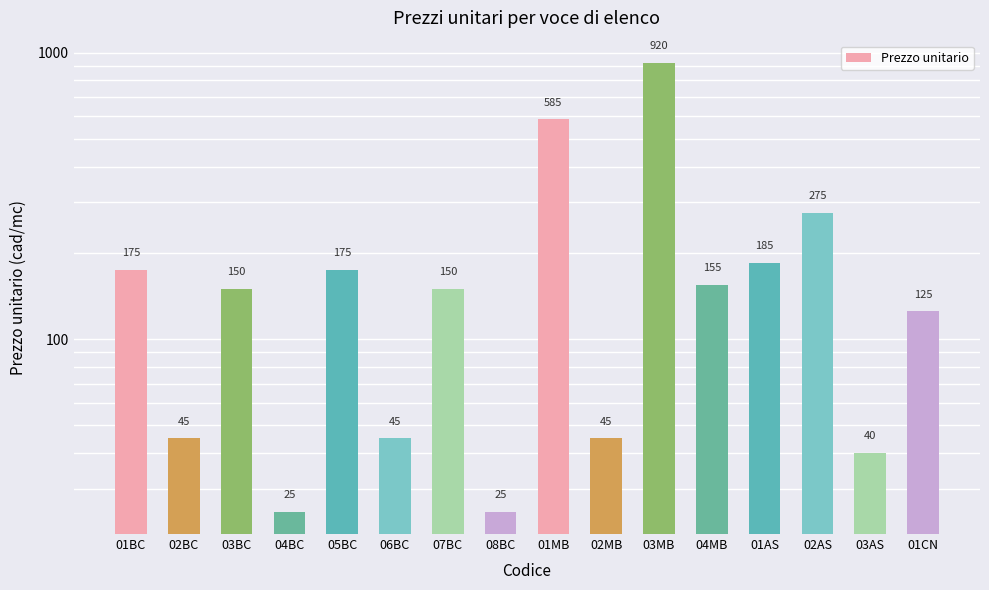

What is the smallest value displayed?

25